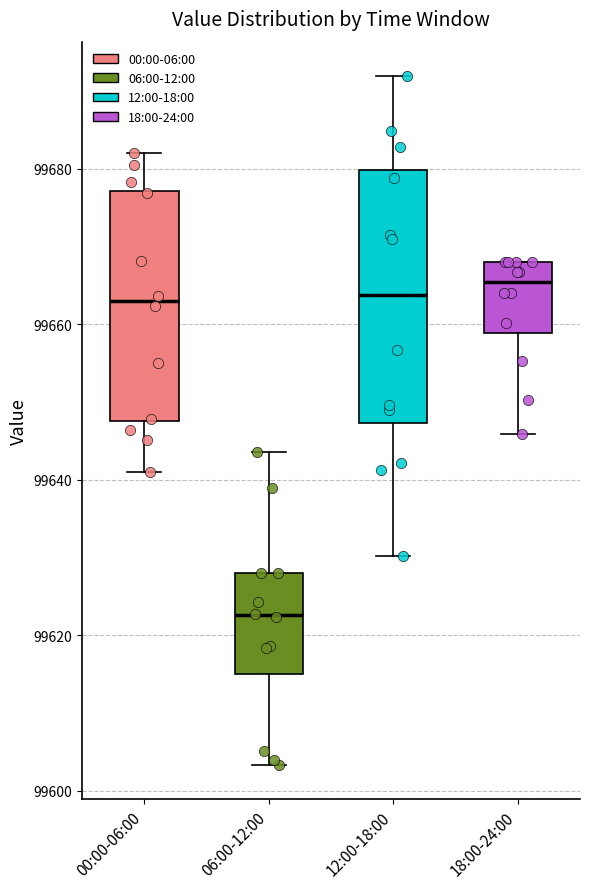

Where is the upper edge of the box for 18:00-24:00 on the y-axis? The values are not printed on the chart, so give them approximately, as read against the axis.

99668